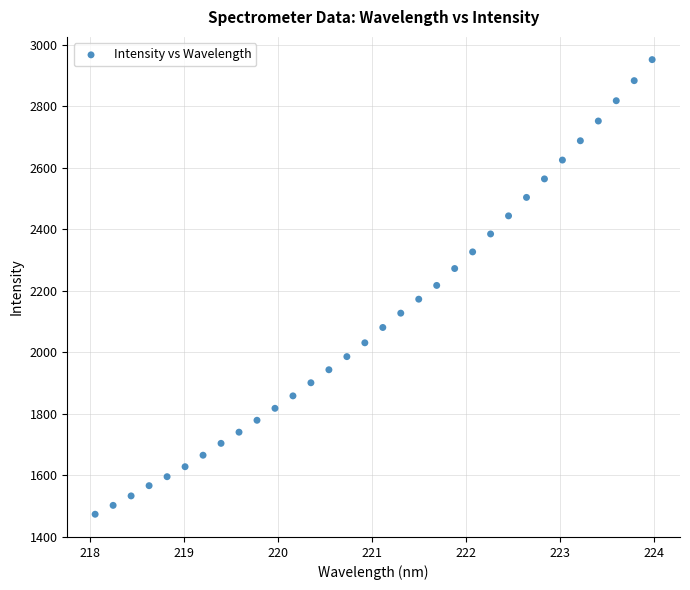

What is the range of X values (max minus min)?

5.9